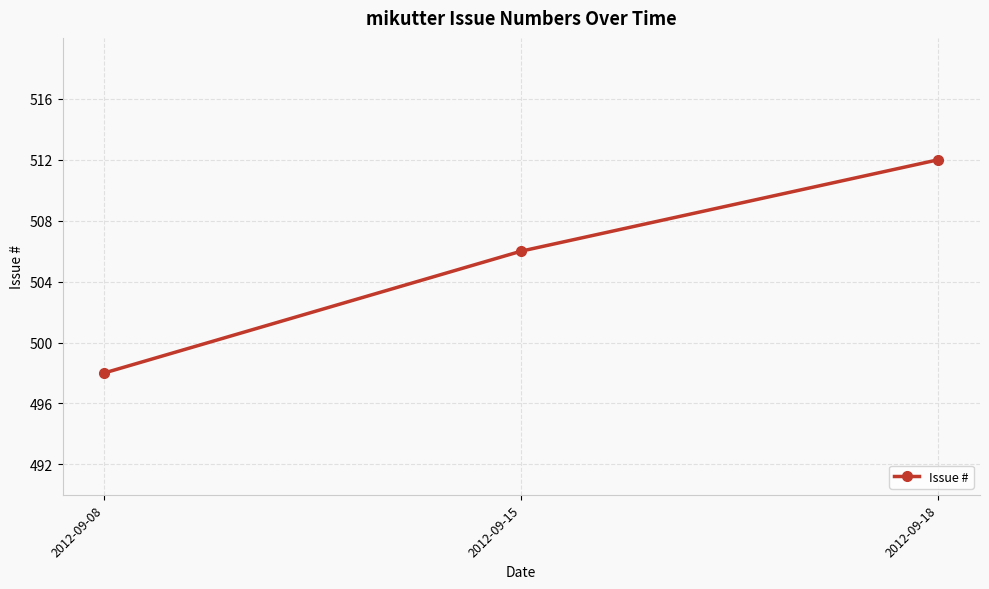

What is the value of the 2nd point from the left?

506